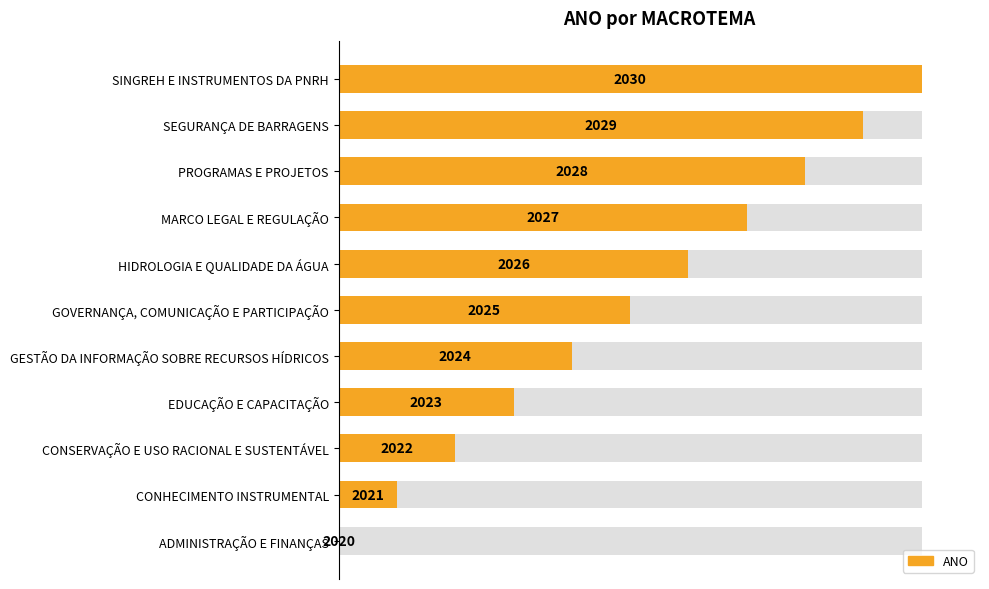

How many positive values are there?

10